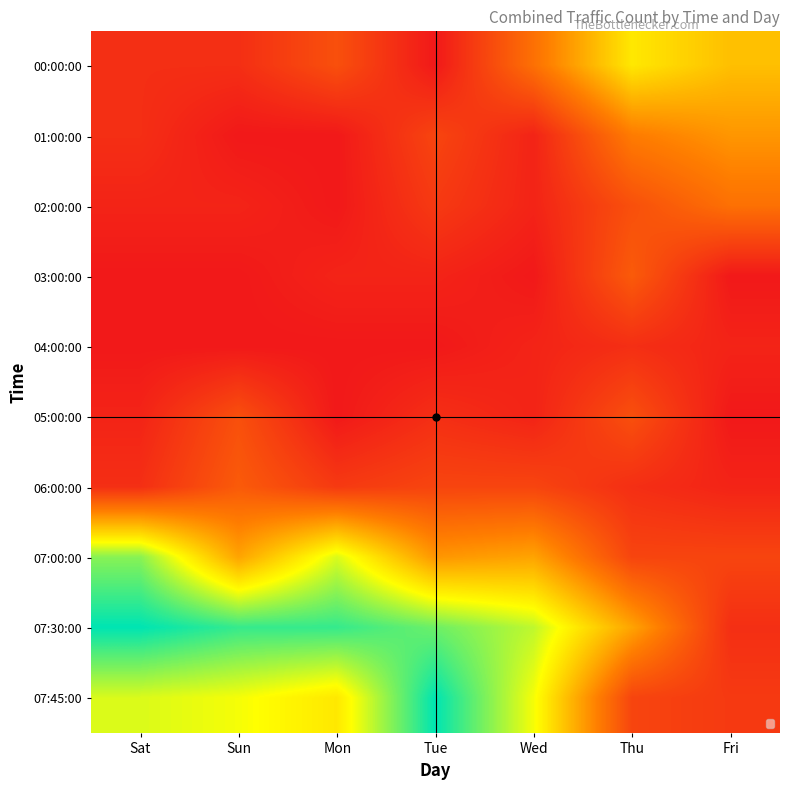

At Fri, list the series in order from smallest to largest.

03:00:00, 05:00:00, 04:00:00, 06:00:00, 07:30:00, 07:45:00, 07:00:00, 02:00:00, 01:00:00, 00:00:00